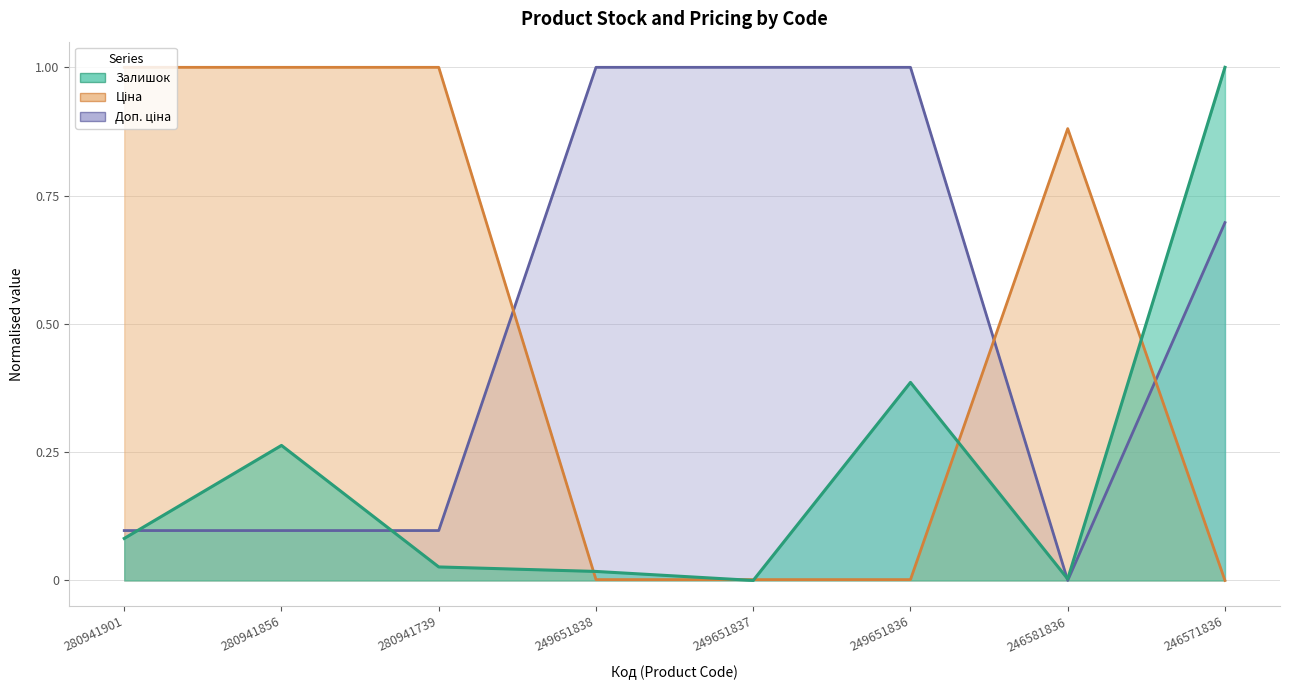

How many positive values does the Доп. ціна series have?

7